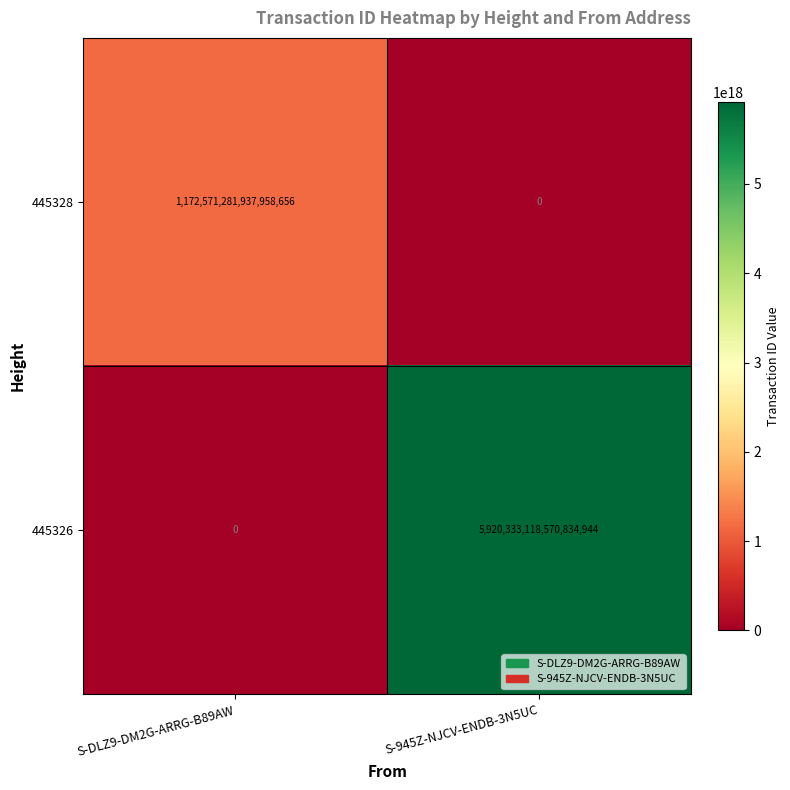

Which series has the largest total across all categories?

445326